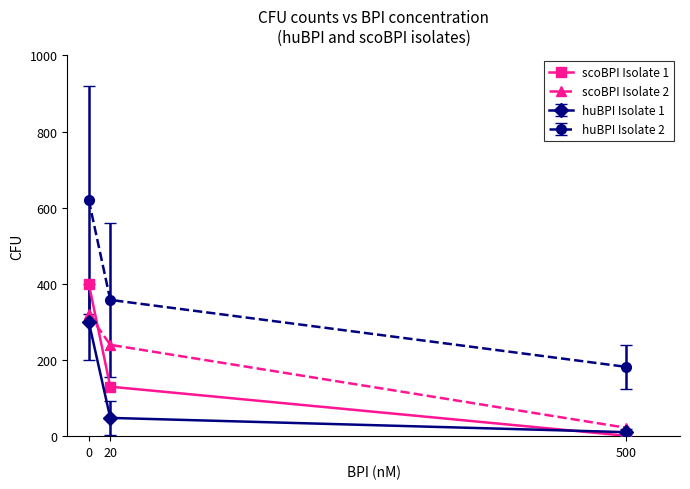

Rank the categories by scoBPI Isolate 2 value from lowest to highest.

500, 20, 0